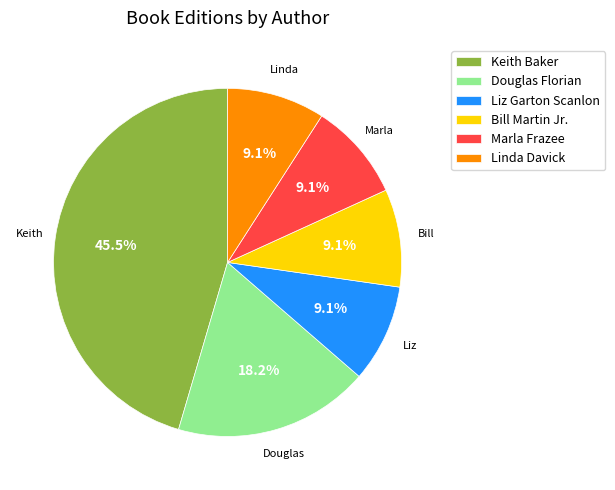

Which slice is the largest?

Keith Baker